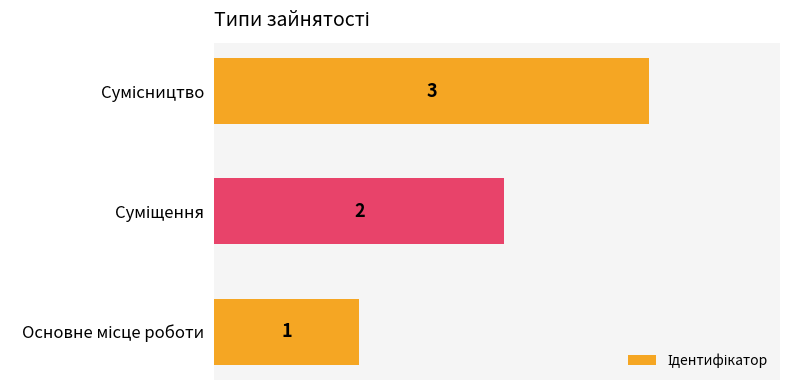

What is the maximum value shown in the chart?

3